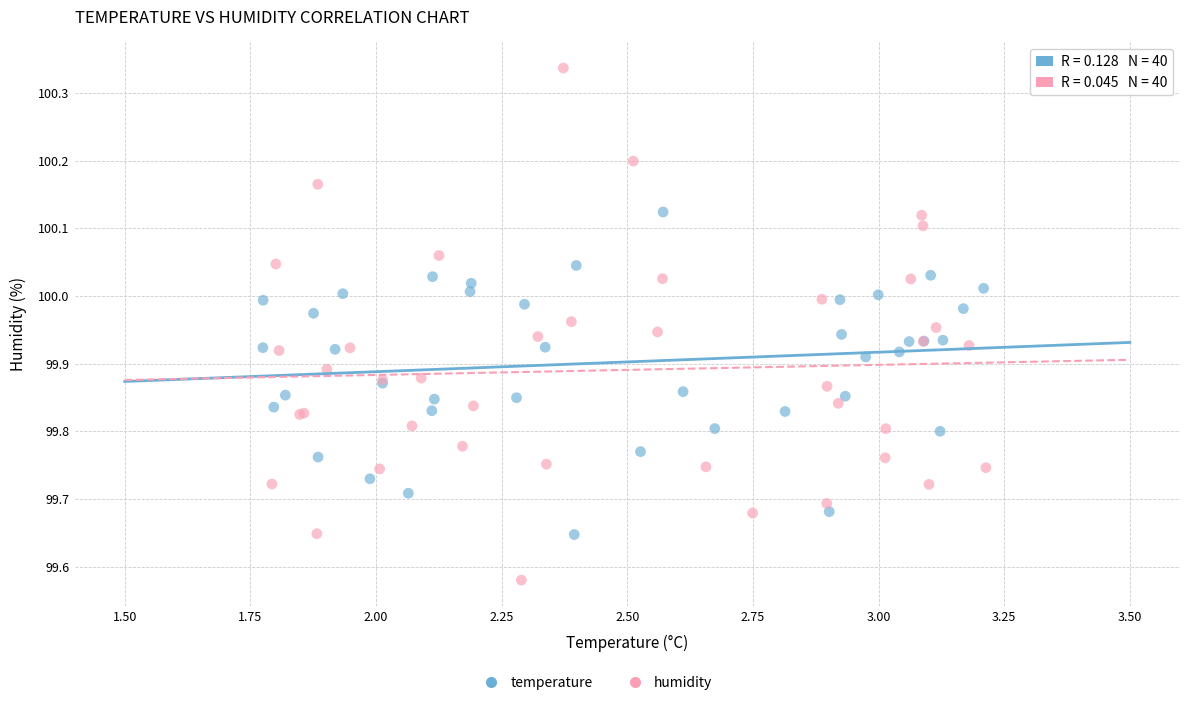

Which series contains the lowest Y value?

humidity